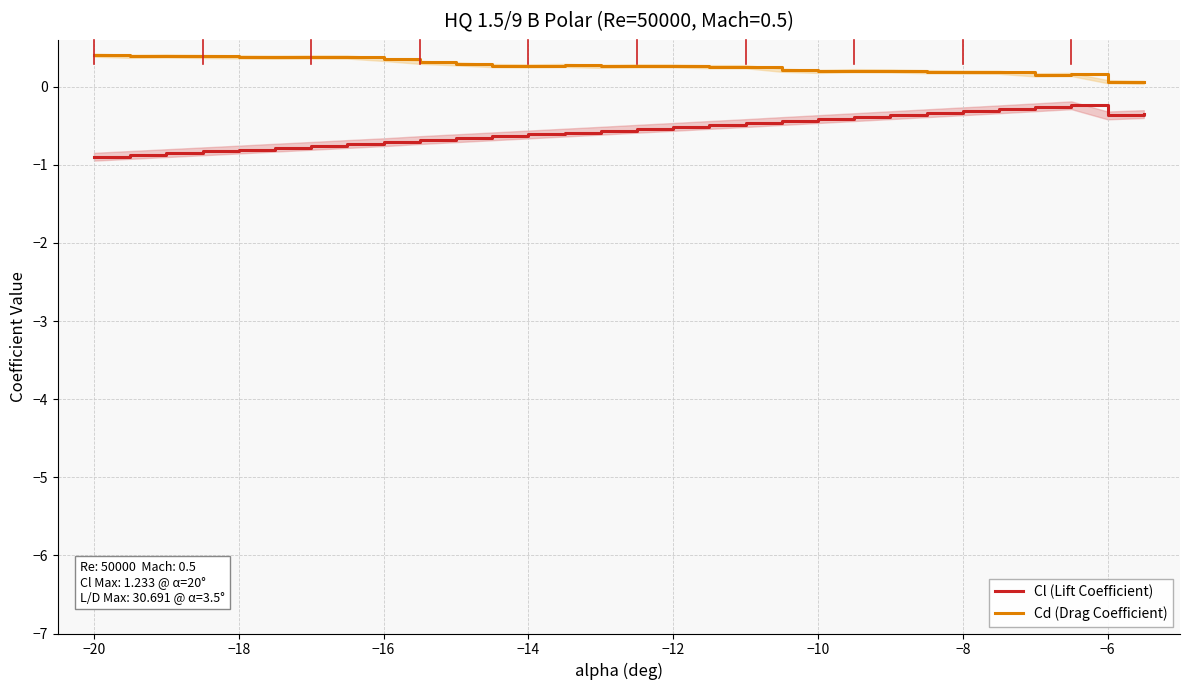

What is the value of the Cd (Drag Coefficient) point at the 23rd from the left?

0.2